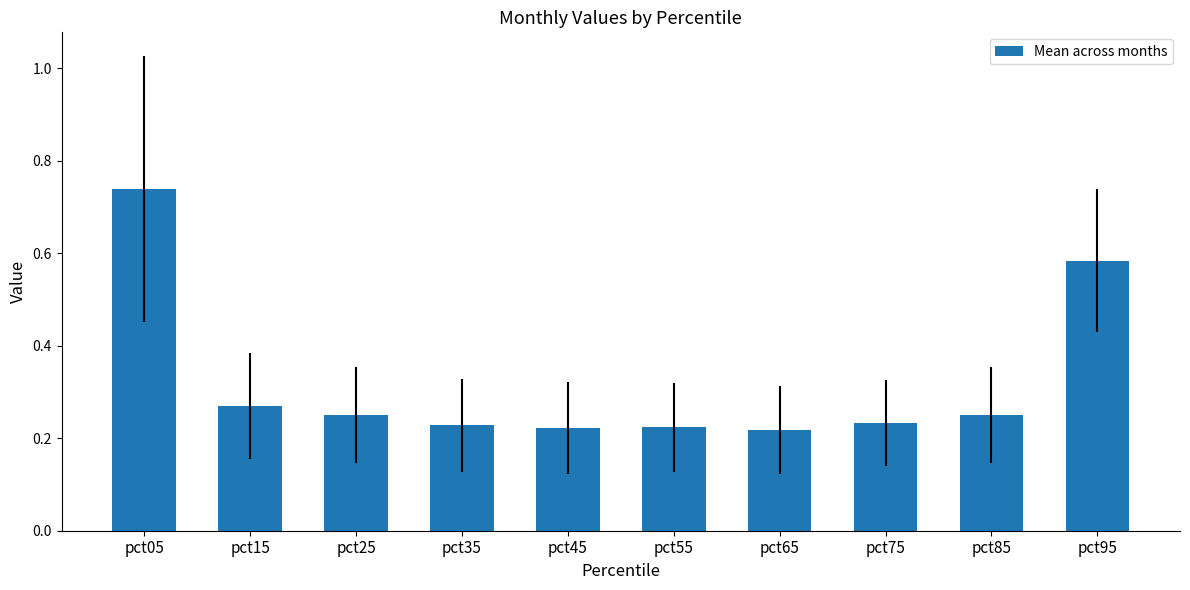

Which label corresponds to the largest value in the chart?

pct05